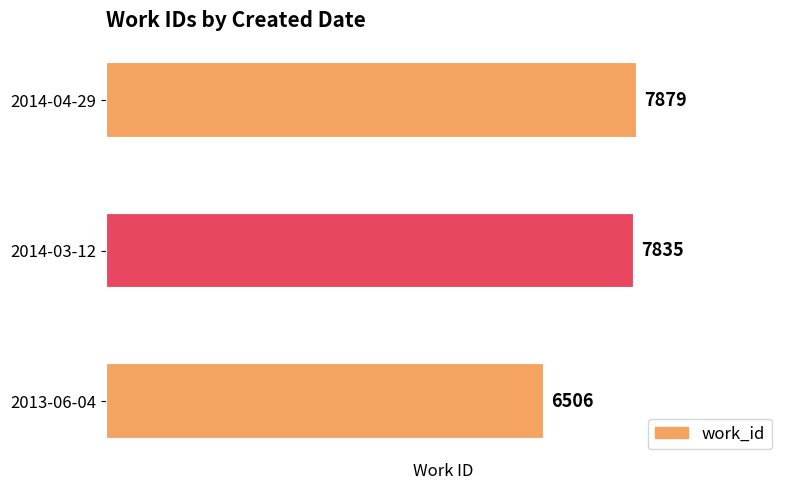

Read the value at 2014-03-12.

7835